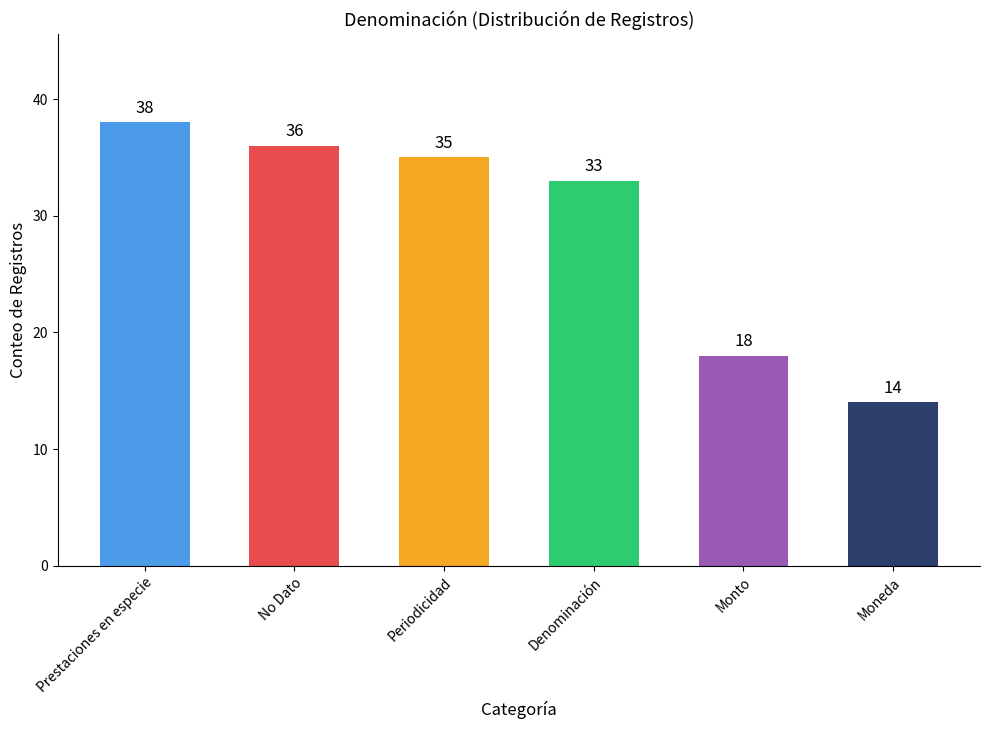

What is the label of the 6th bar from the right?

Prestaciones en especie